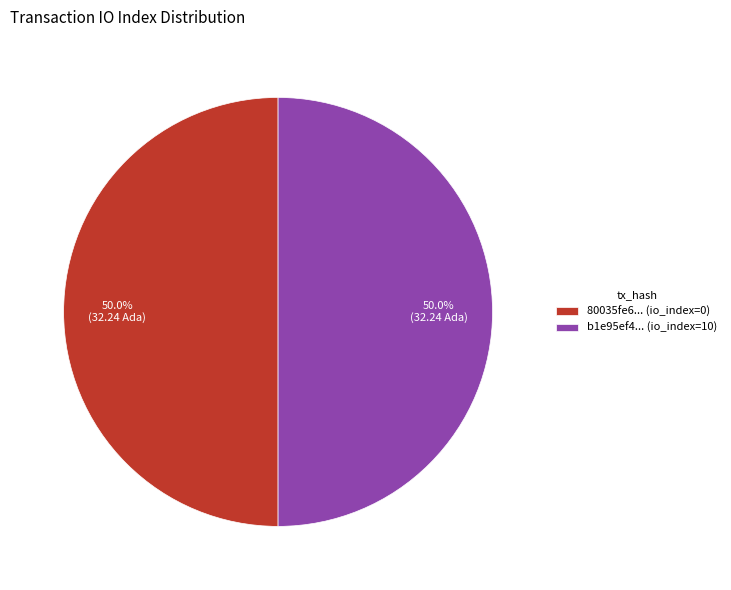

What is the ratio of the value at 80035fe6... (io_index=0) to the value at b1e95ef4... (io_index=10)?

1.0